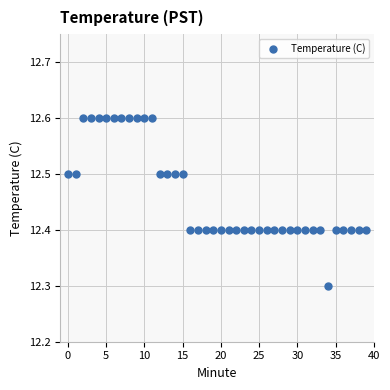

What is the range of Y values (max minus min)?

0.3